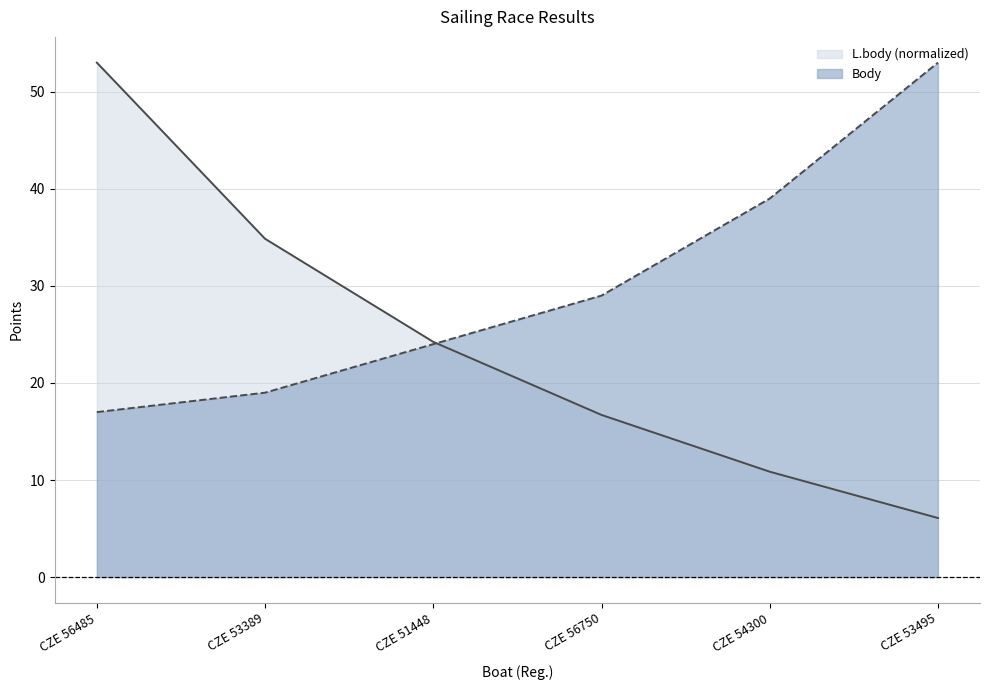

At CZE 53495, list the series in order from smallest to largest.

L.body (normalized), Body